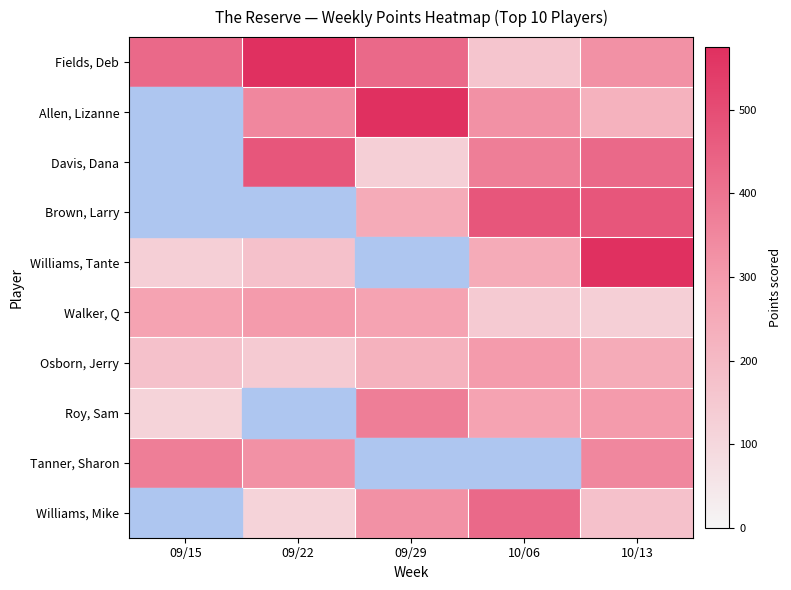

At which category does the chart reach its minimum across all series?

09/15